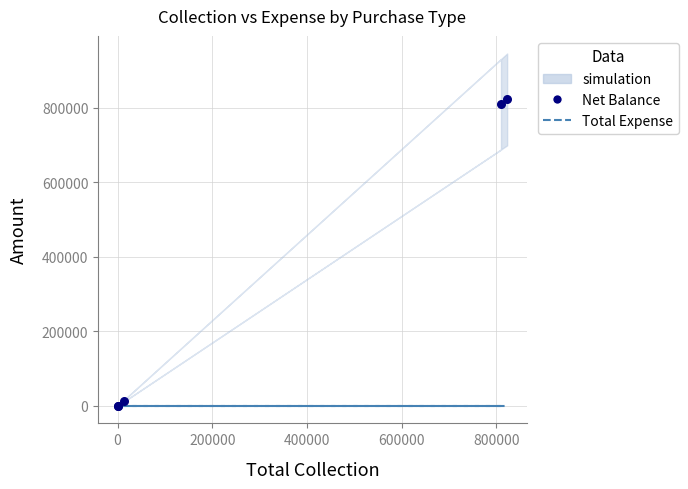

Which series contains the lowest Y value?

Total Expense